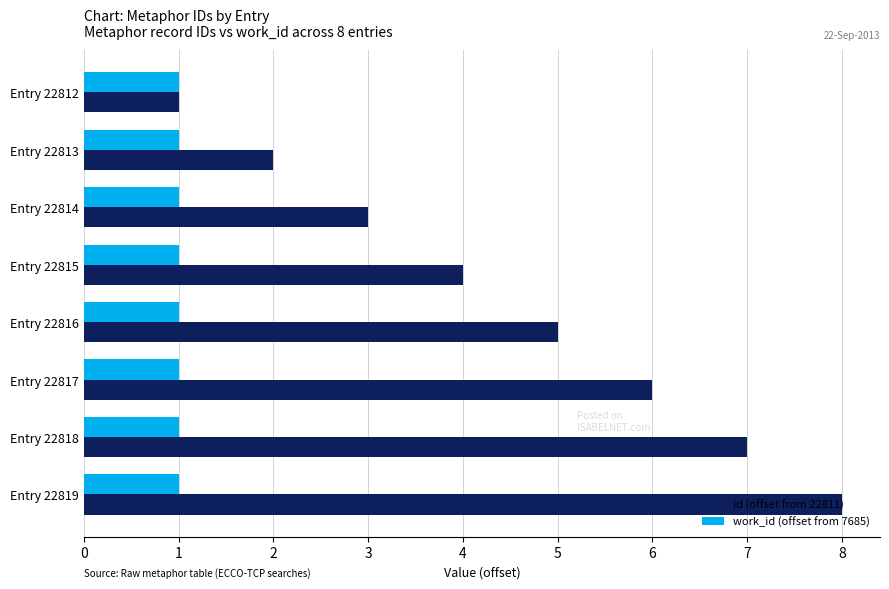

What is the difference between the second highest and second lowest values in the id (offset from 22811) series?

5